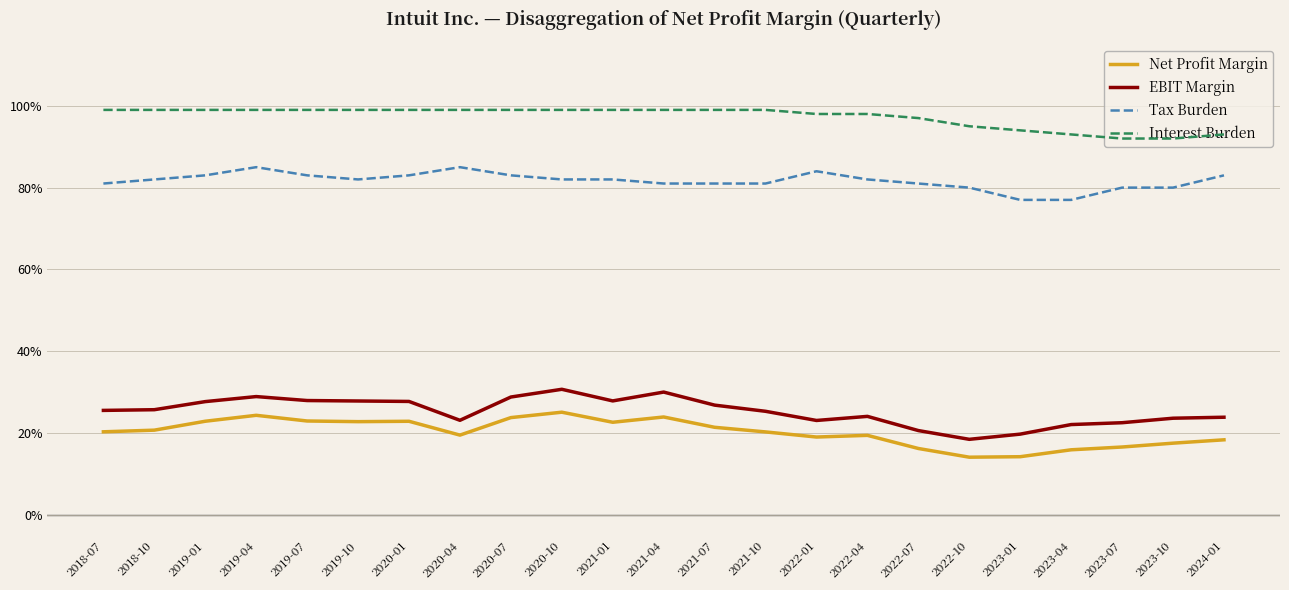

List the labels in order of Net Profit Margin value, largest first.

2020-10, 2019-04, 2021-04, 2020-07, 2019-07, 2019-01, 2020-01, 2019-10, 2021-01, 2021-07, 2018-10, 2018-07, 2021-10, 2020-04, 2022-04, 2022-01, 2024-01, 2023-10, 2023-07, 2022-07, 2023-04, 2023-01, 2022-10